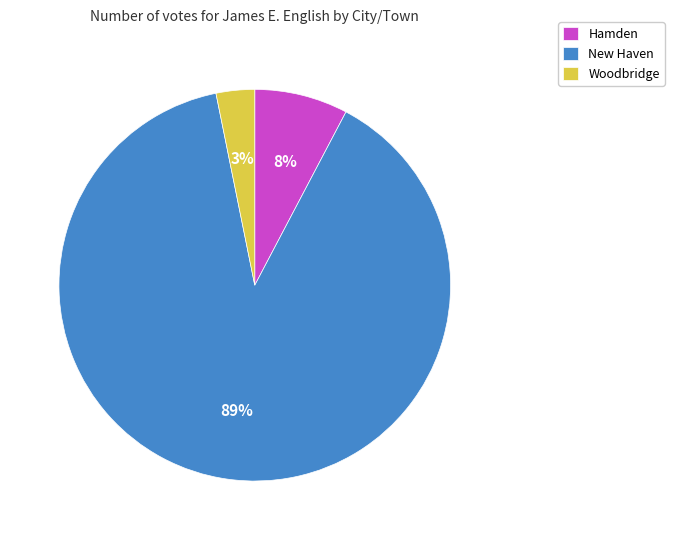

What is the largest slice in the pie chart?

New Haven